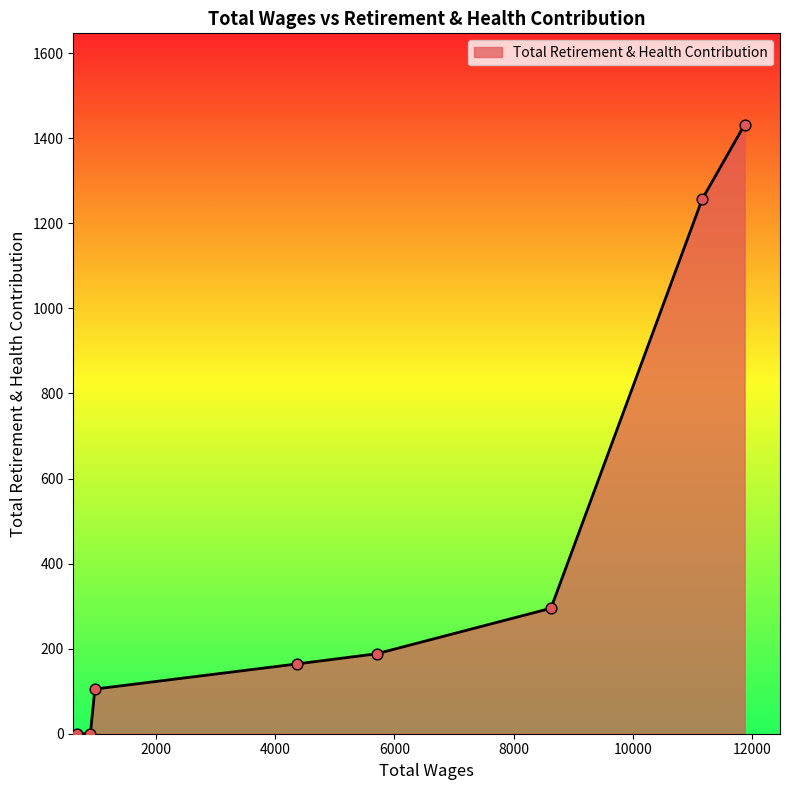

True or false: there are more than 2 points higher than both neighbors.

False